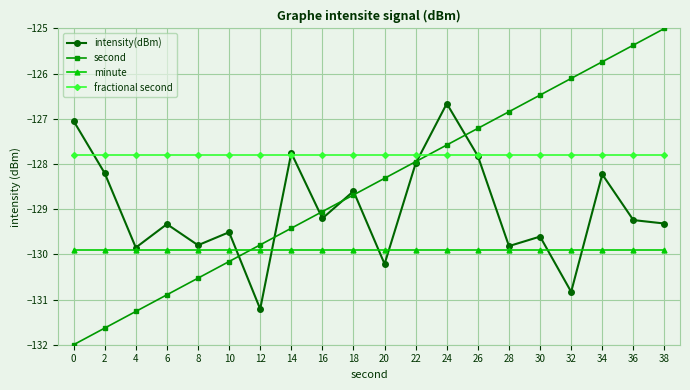

What is the highest value of the fractional second series?

-127.8